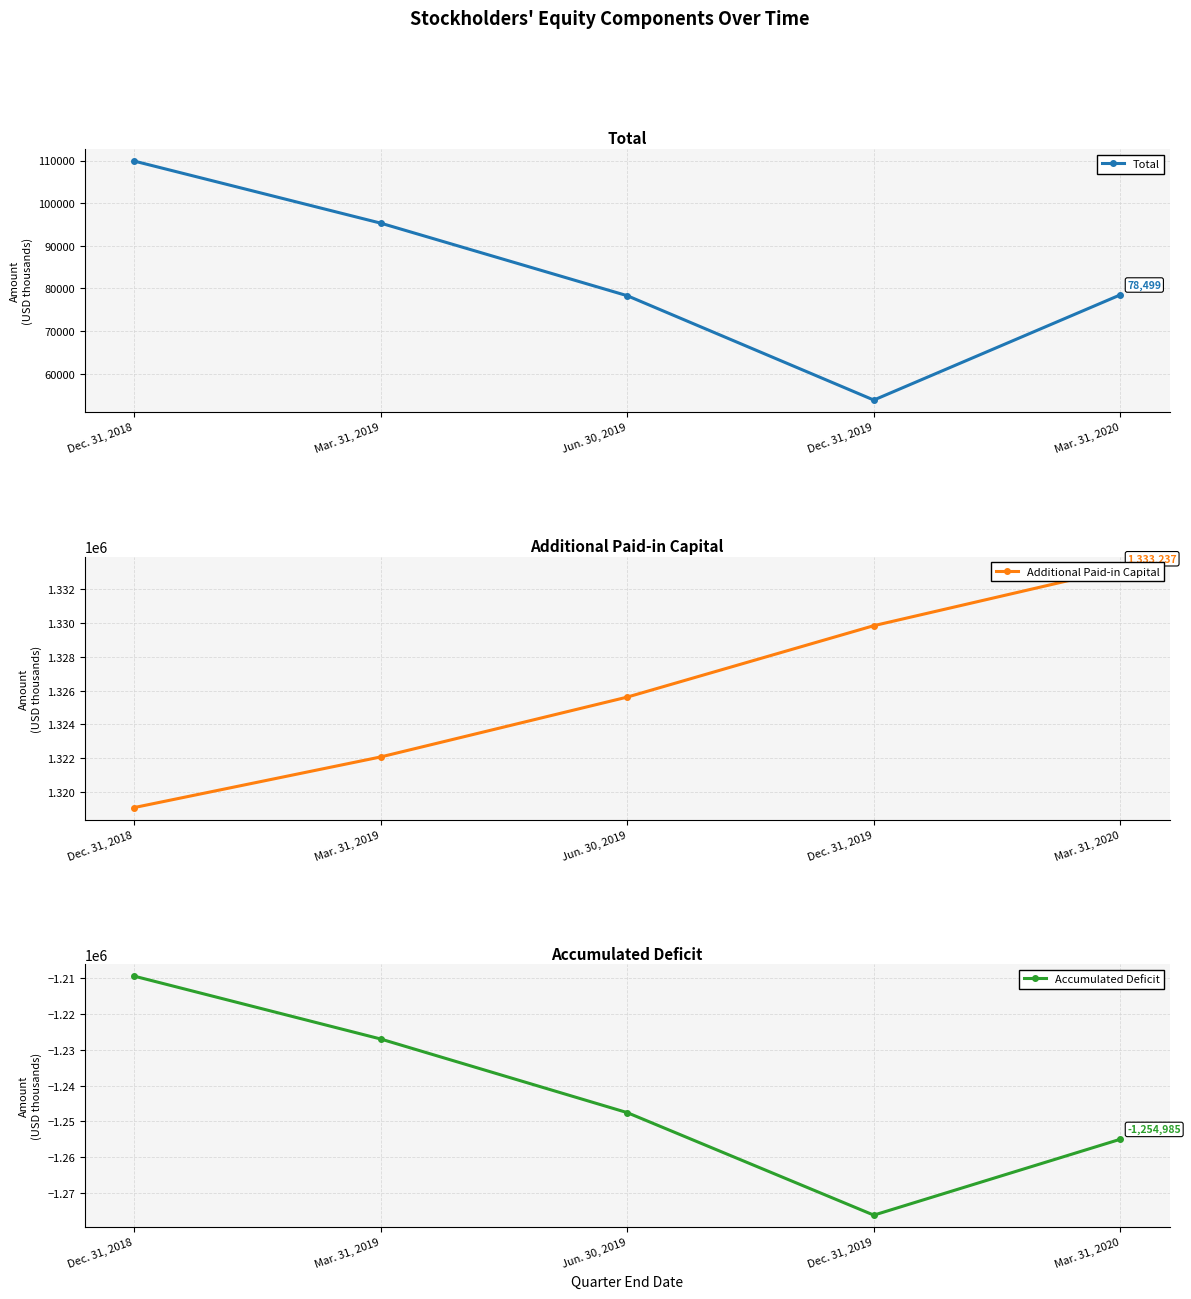

Which series has the largest total across all categories?

Additional Paid-in Capital